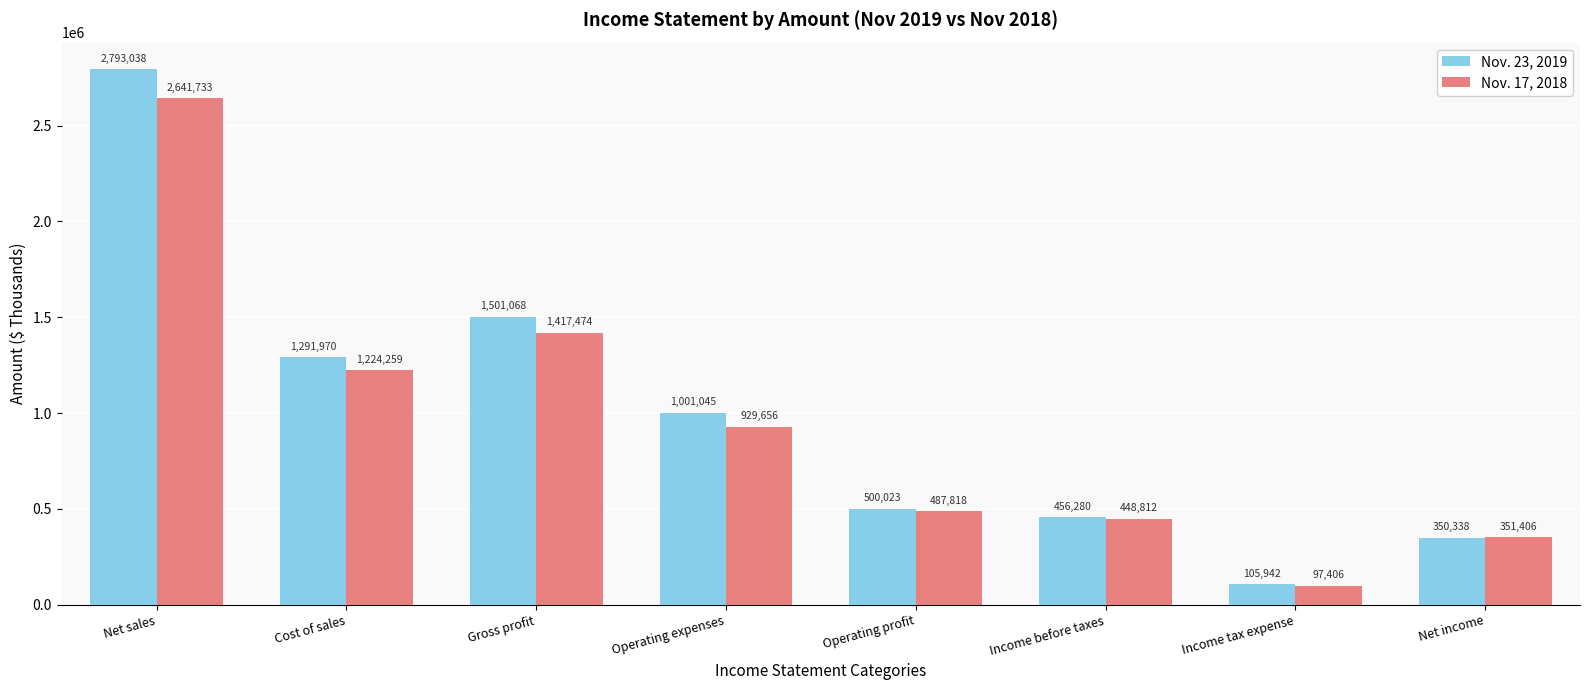

Reading right to left, list all the values displayed in this chart.

Nov. 23, 2019: 350338	105942	456280	500023	1001045	1501068	1291970	2793038
Nov. 17, 2018: 351406	97406	448812	487818	929656	1417474	1224259	2641733